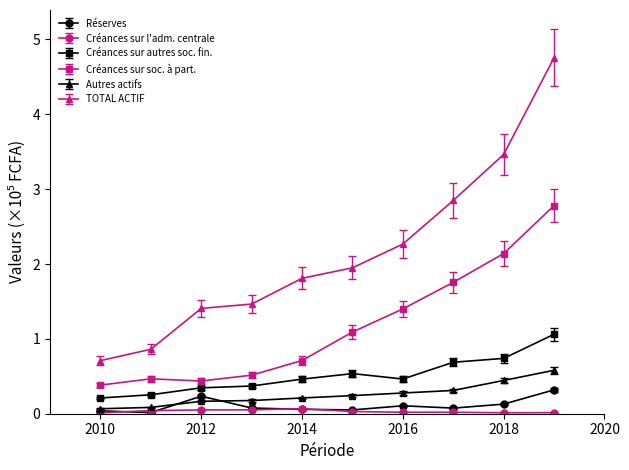

True or false: TOTAL ACTIF and Réserves intersect in this chart.

False